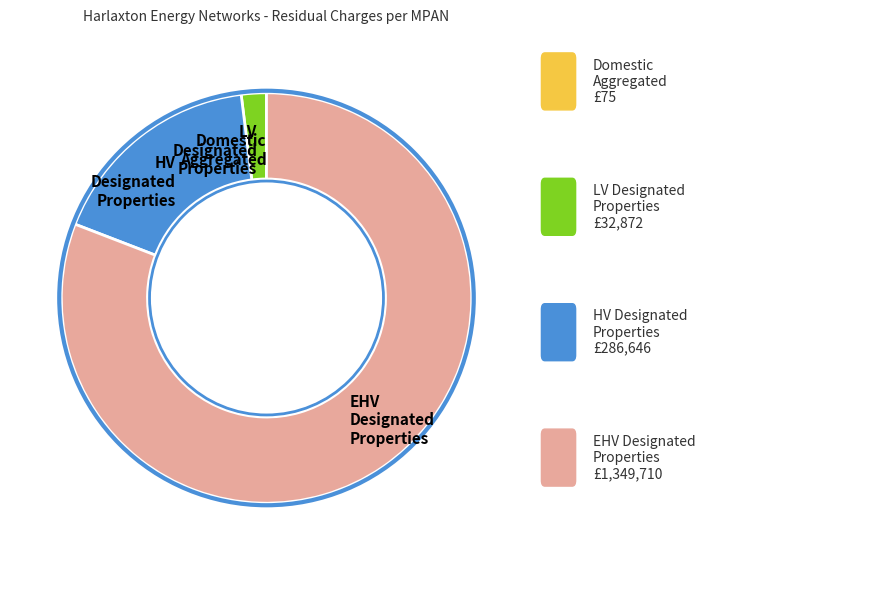

Is the sum of HV Designated Properties and LV Designated Properties greater than half?

No